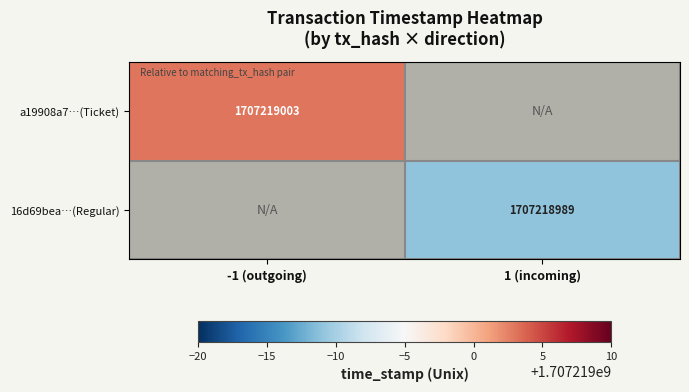

True or false: a19908a7…(Ticket) has a value of 1707219003 at -1 (outgoing).

True